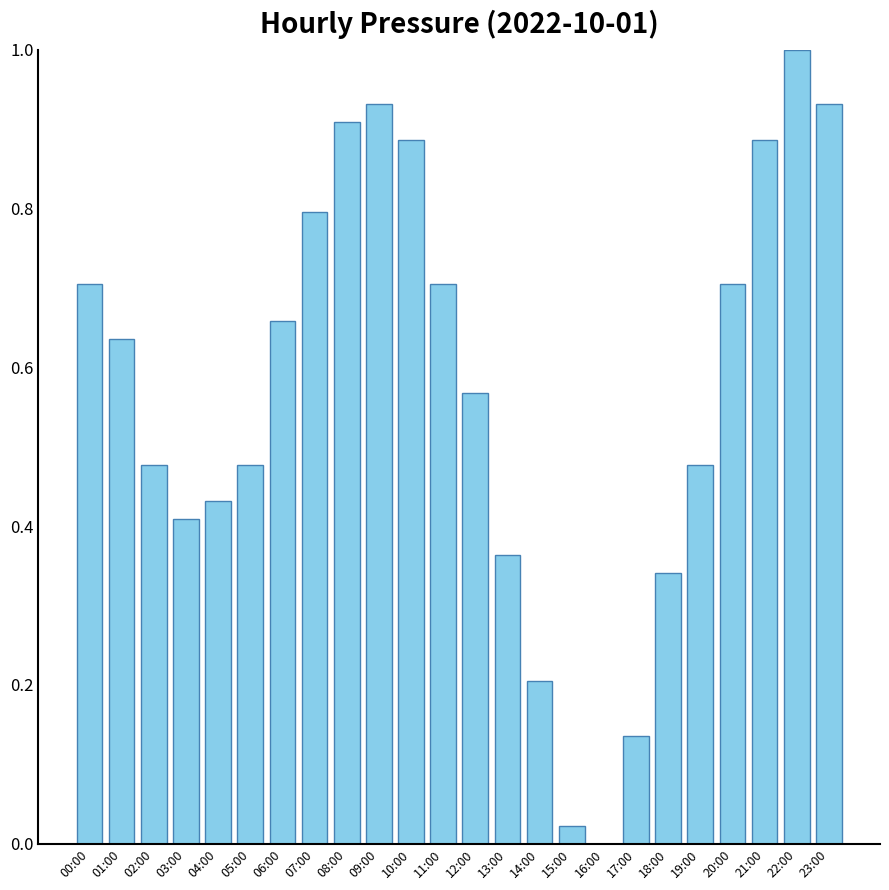

The chart shows a value of 1.0 at 22:00. True or false?

True